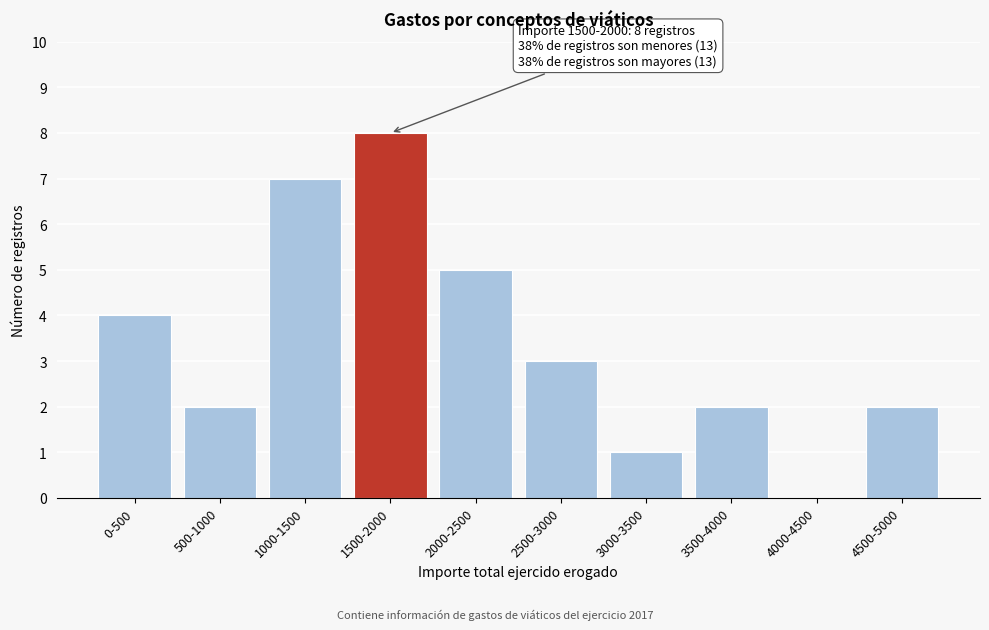

Reading left to right, transcribe all the data shown in this chart.

0-500=4	500-1000=2	1000-1500=7	1500-2000=8	2000-2500=5	2500-3000=3	3000-3500=1	3500-4000=2	4000-4500=0	4500-5000=2